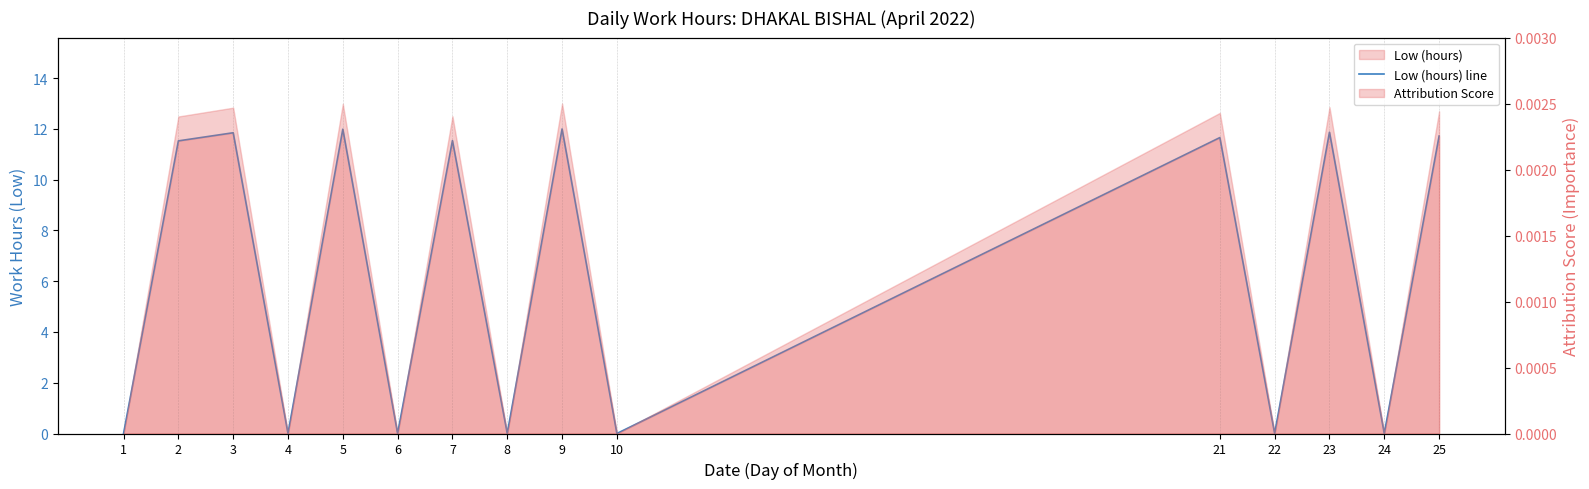

Reading left to right, what are all the values shown in this chart?

0.0	11.5	11.8	0.0	12.0	0.0	11.5	0.0	12.0	0.0	11.7	0.0	11.9	0.0	11.7